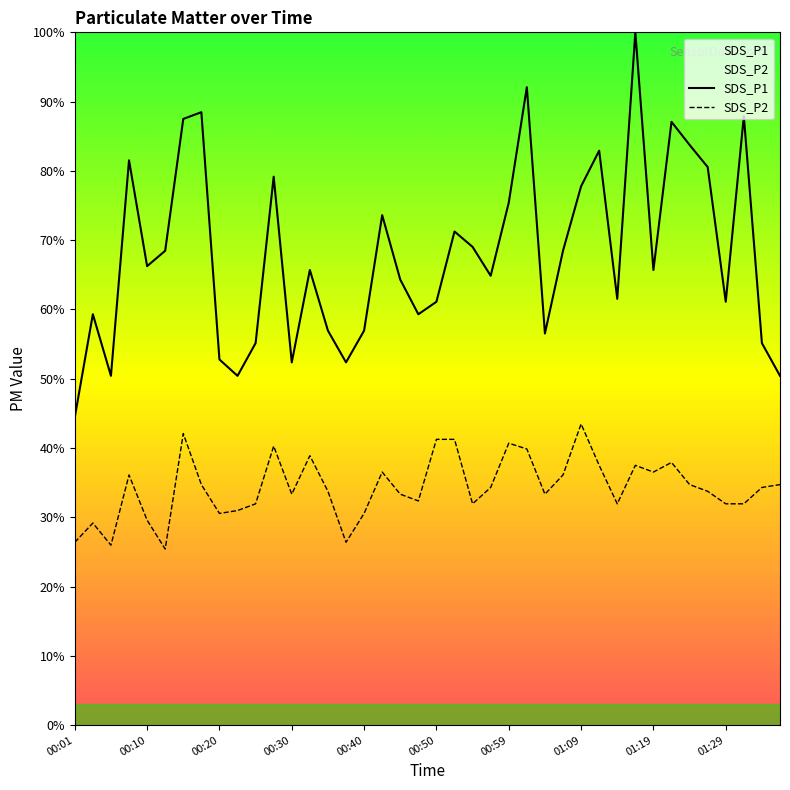

Which series has the widest spread of values?

SDS_P1